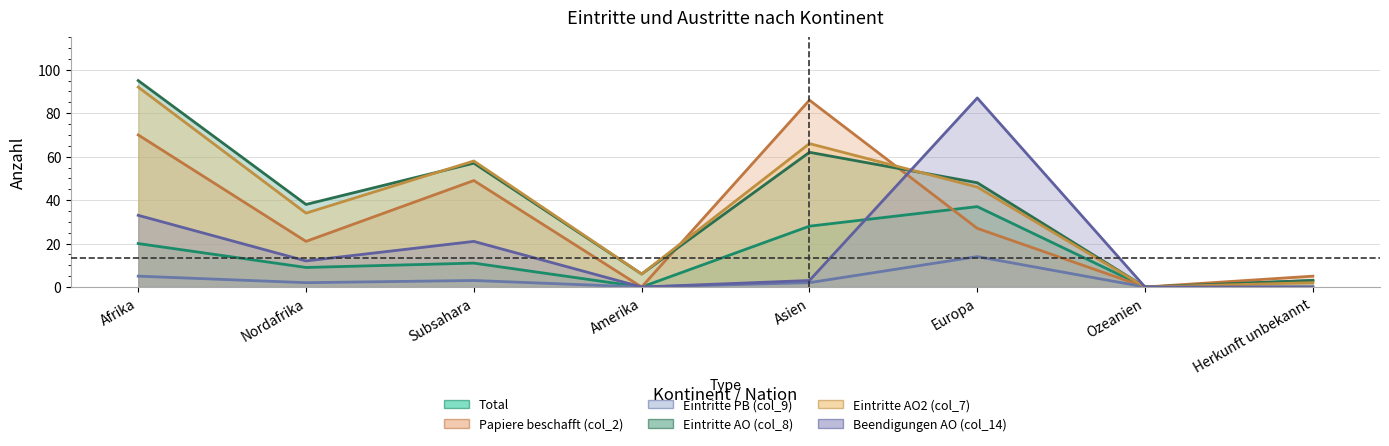

How many categories are shown in the chart?

8